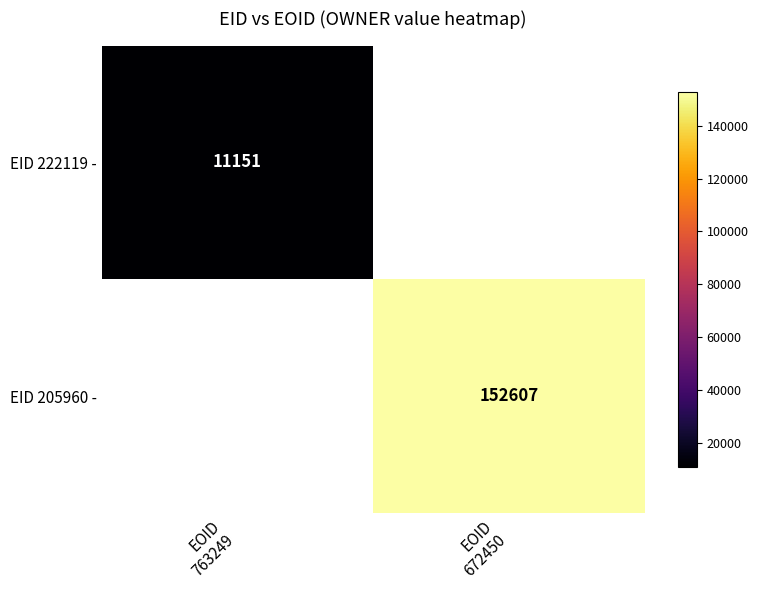

Rank the series at EOID 672450 from lowest to highest value.

EID 222119 -, EID 205960 -